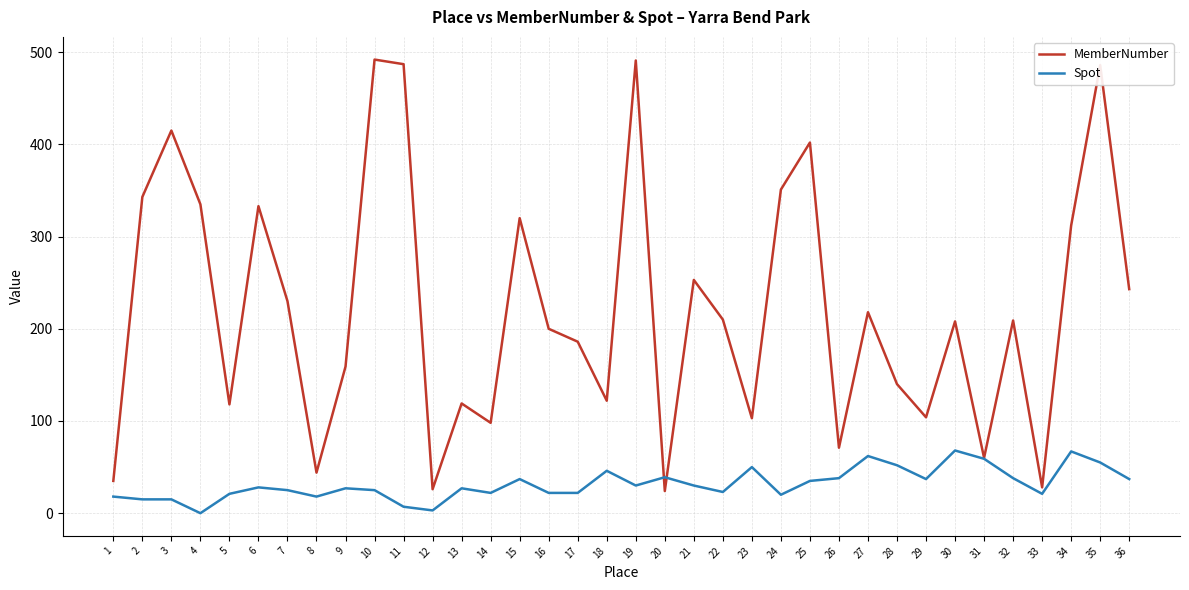

Which series changed the most between 20 and 28?

MemberNumber